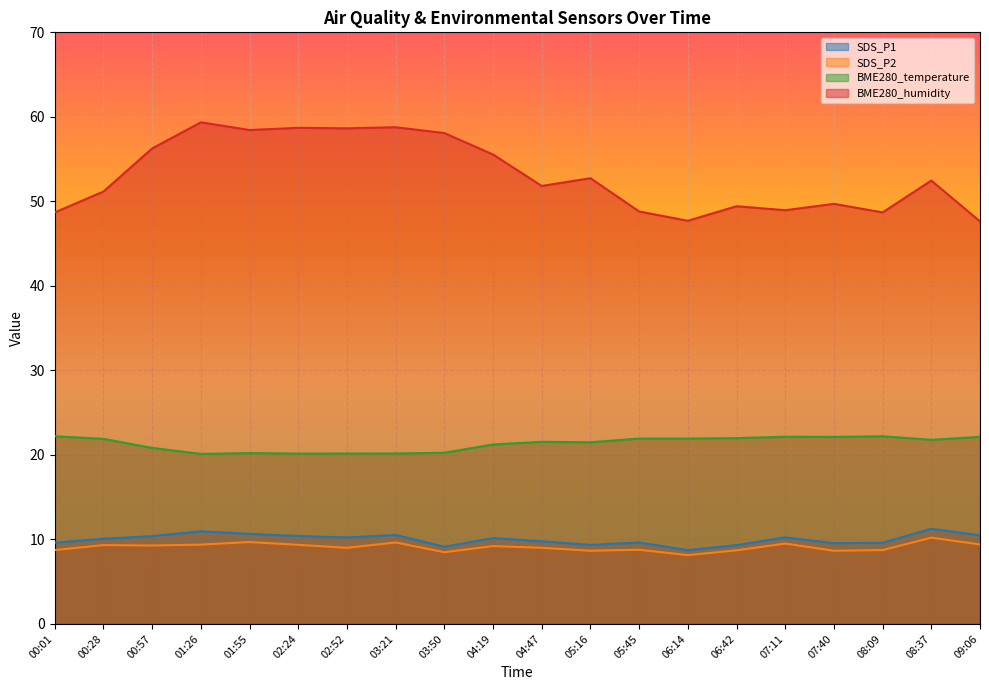

True or false: SDS_P1 and SDS_P2 cross at least once.

False